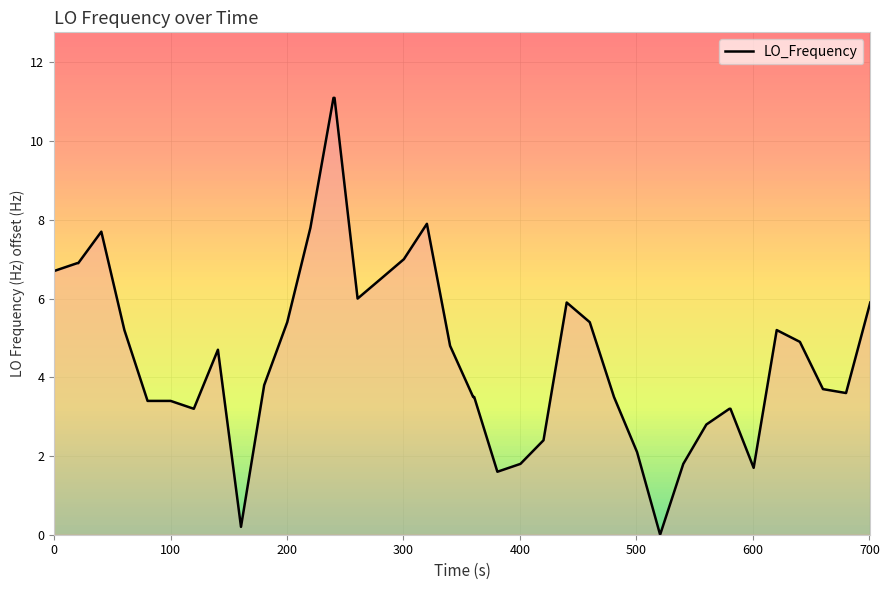

What is the greatest value displayed?

11.1